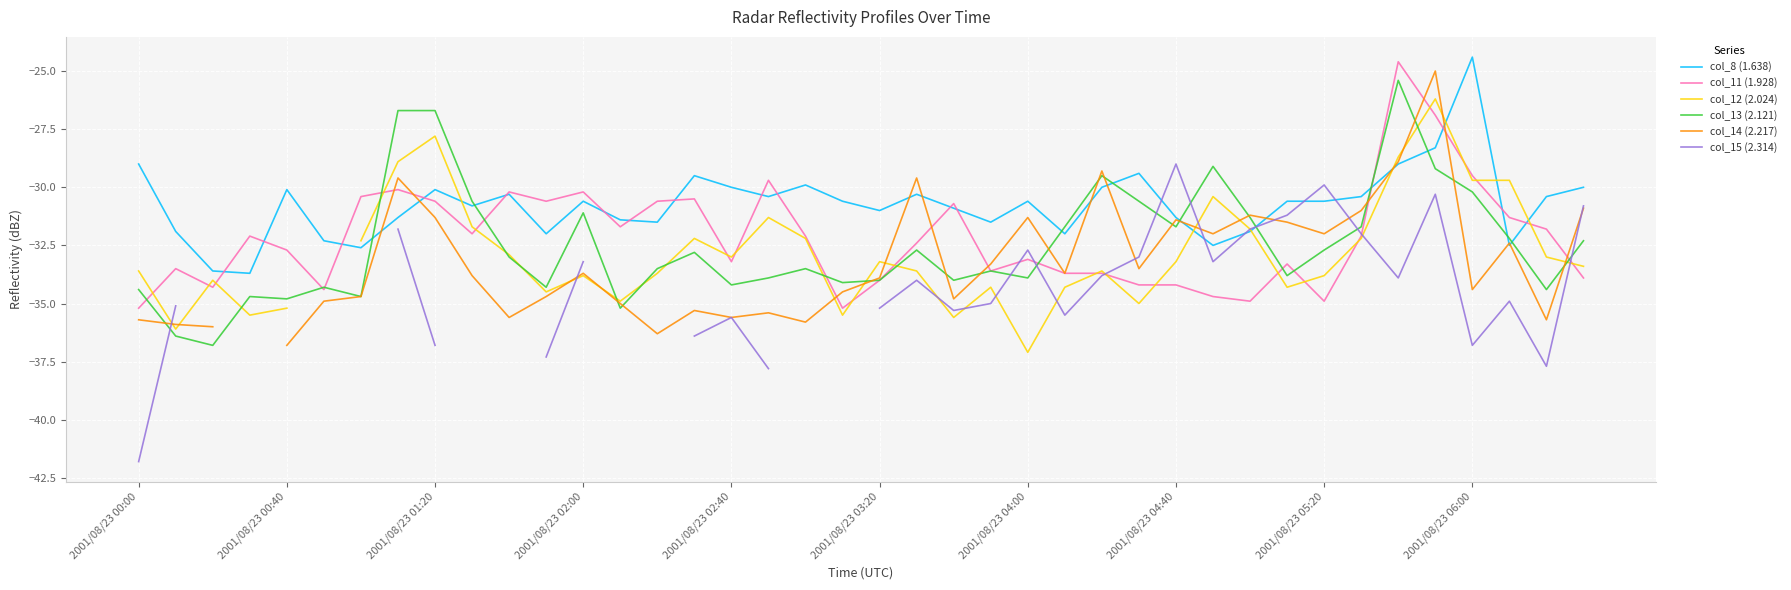

How many lines are shown in the chart?

6